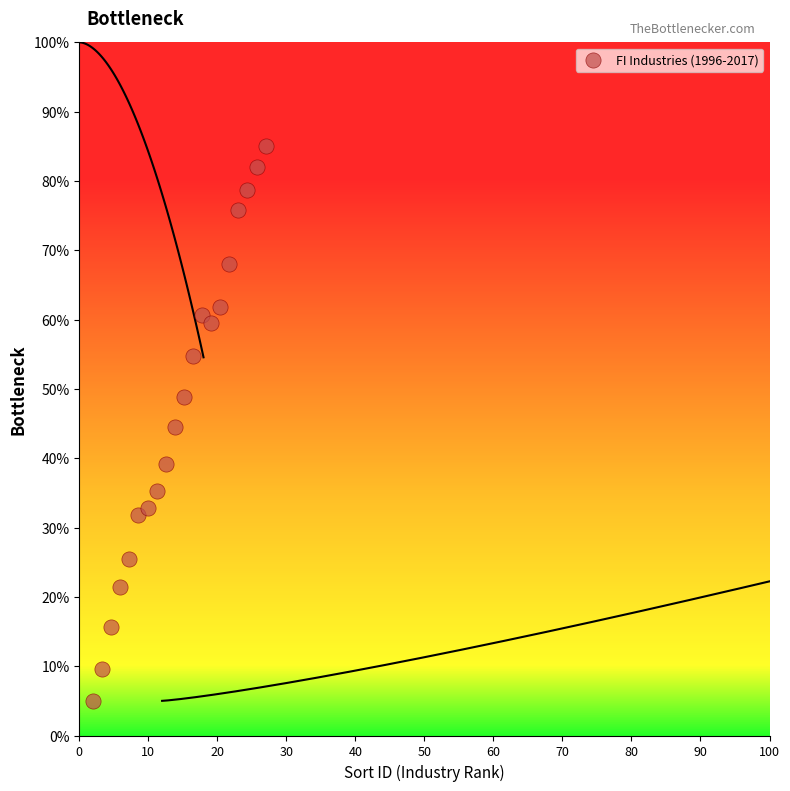

What is the range of X values (max minus min)?

25.0